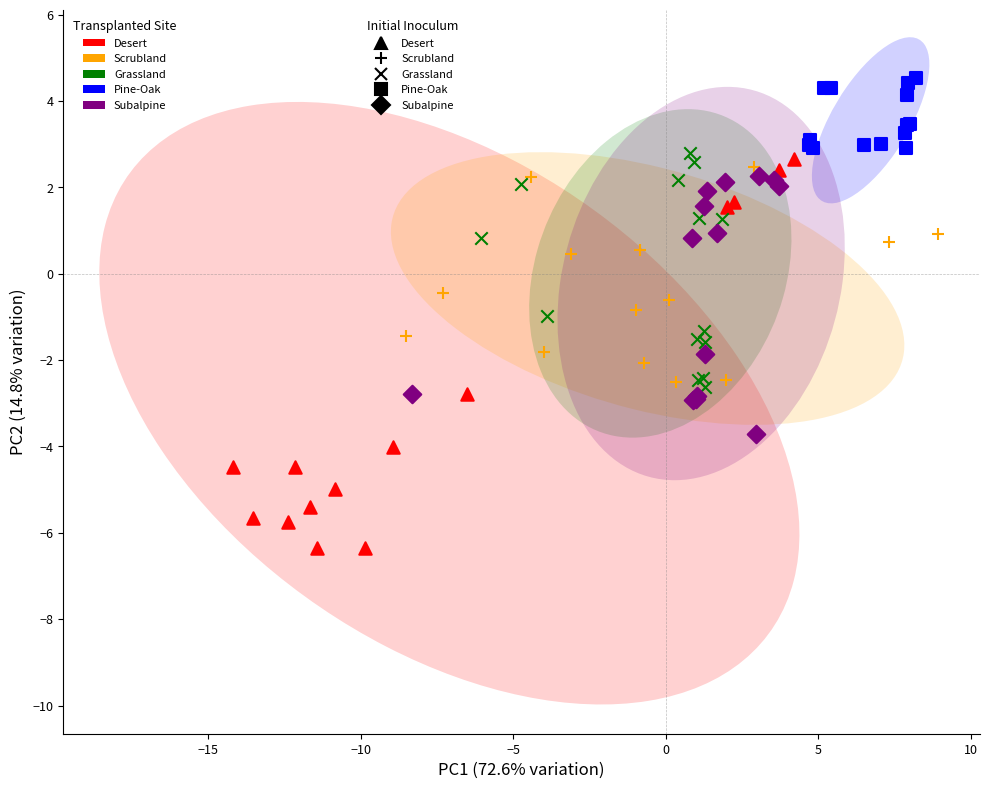

Which series contains the highest Y value?

Pine-Oak